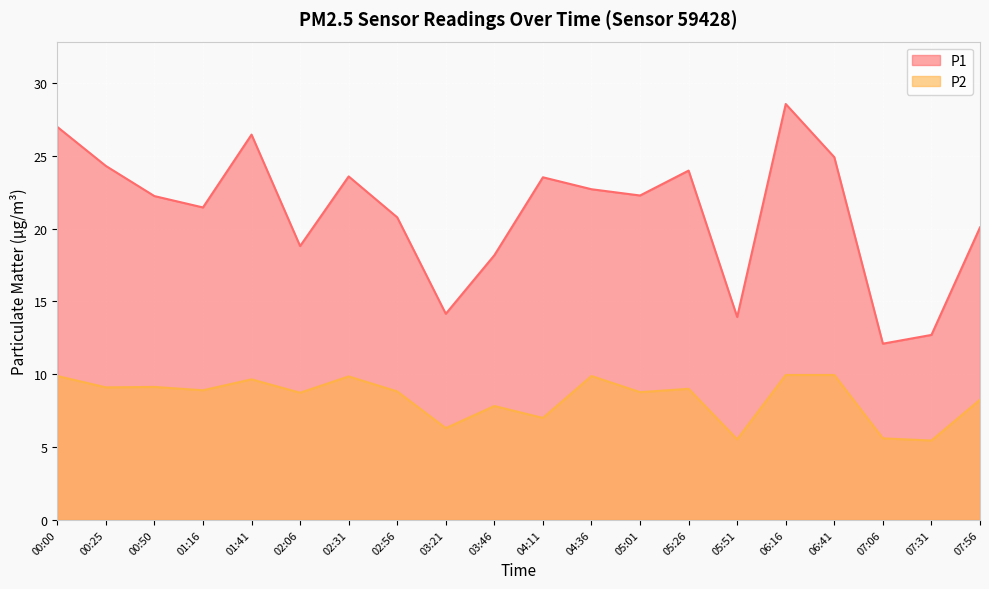

What is the label of the 1st point from the right?

07:56